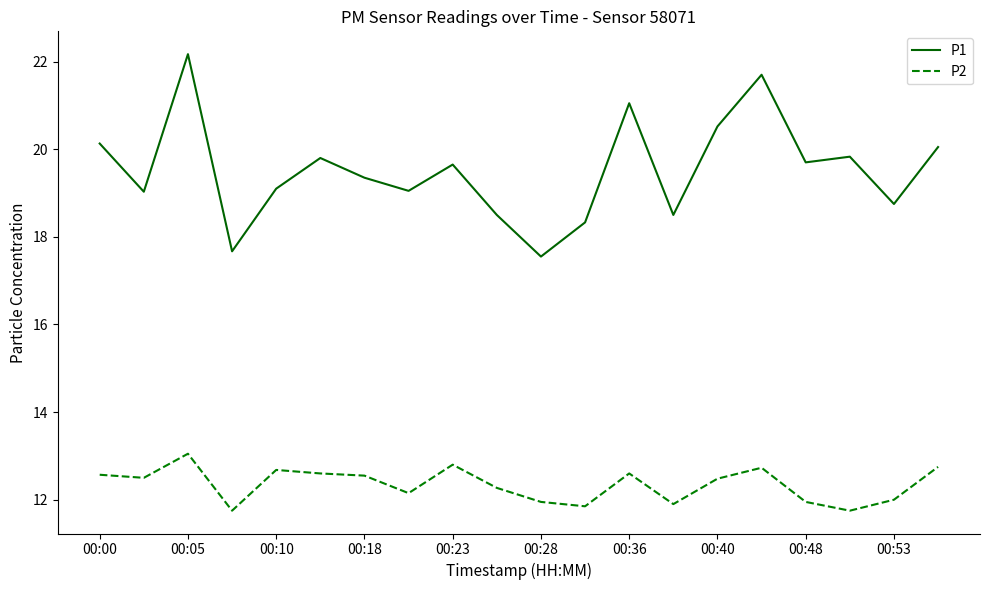

Which series has the widest spread of values?

P1